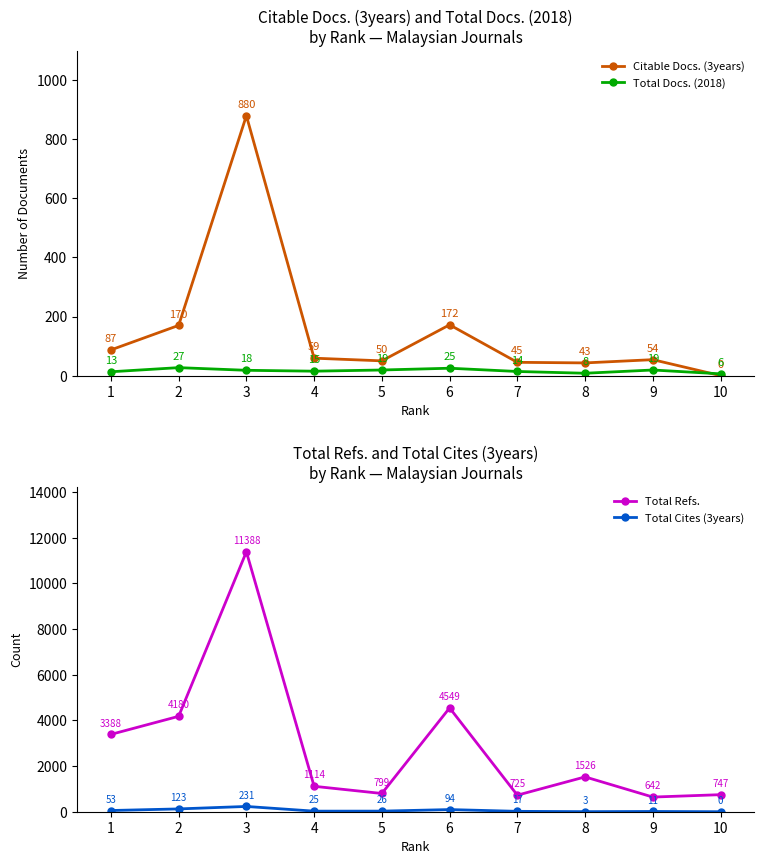

What is the value of the Citable Docs. (3years) point at the 6th from the left?

172